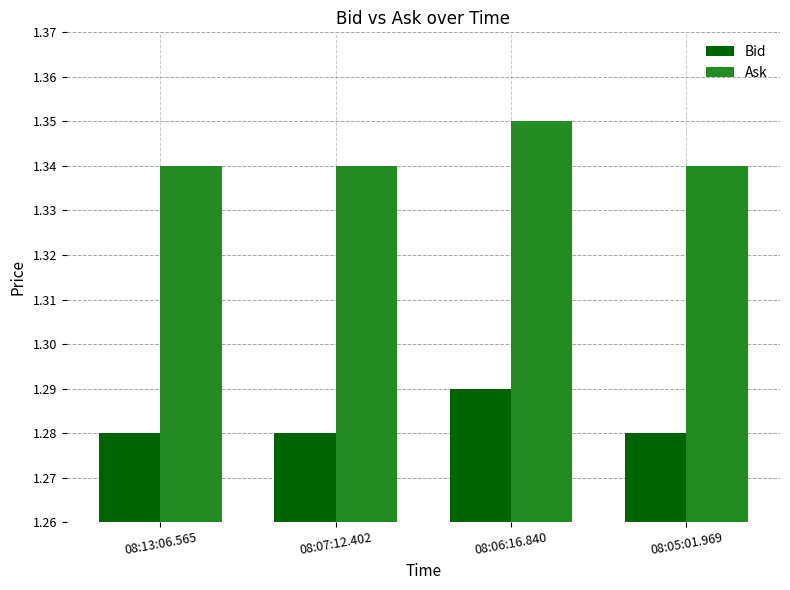

Which category has the highest value in the Bid series?

08:06:16.840